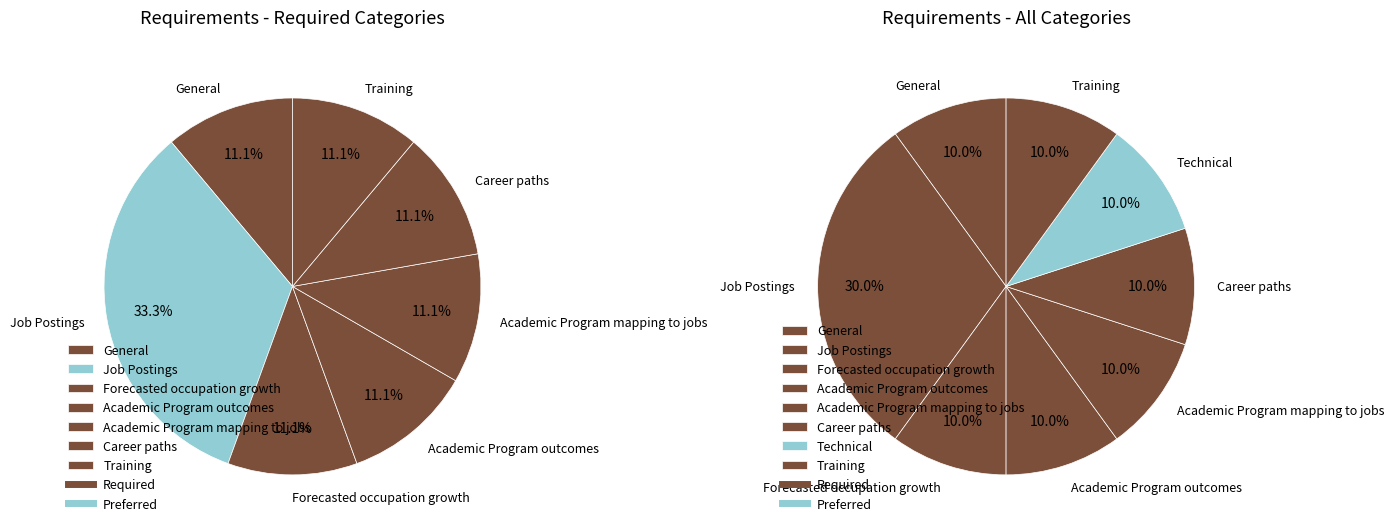

What percentage is NOT represented by Academic Program mapping to jobs?

90.0%